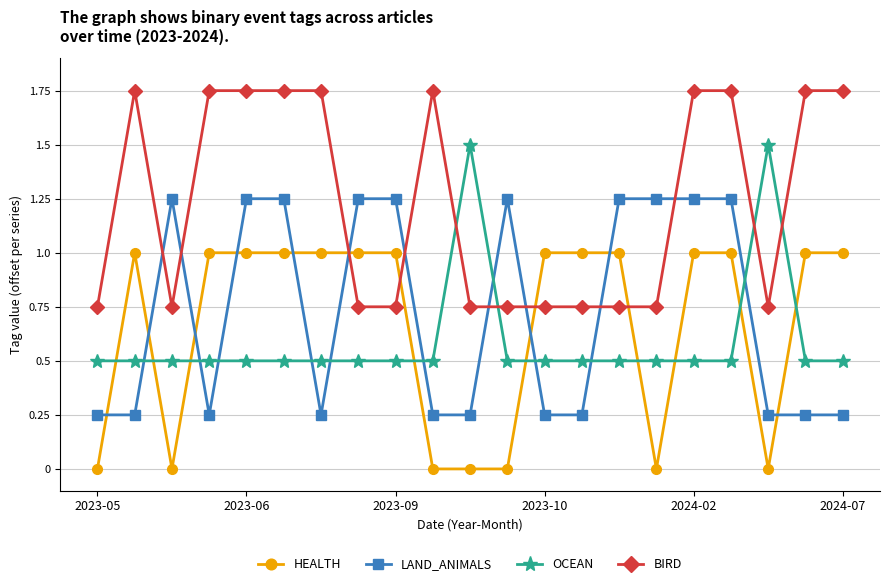

Does the chart display data point markers on the line(s)?

Yes